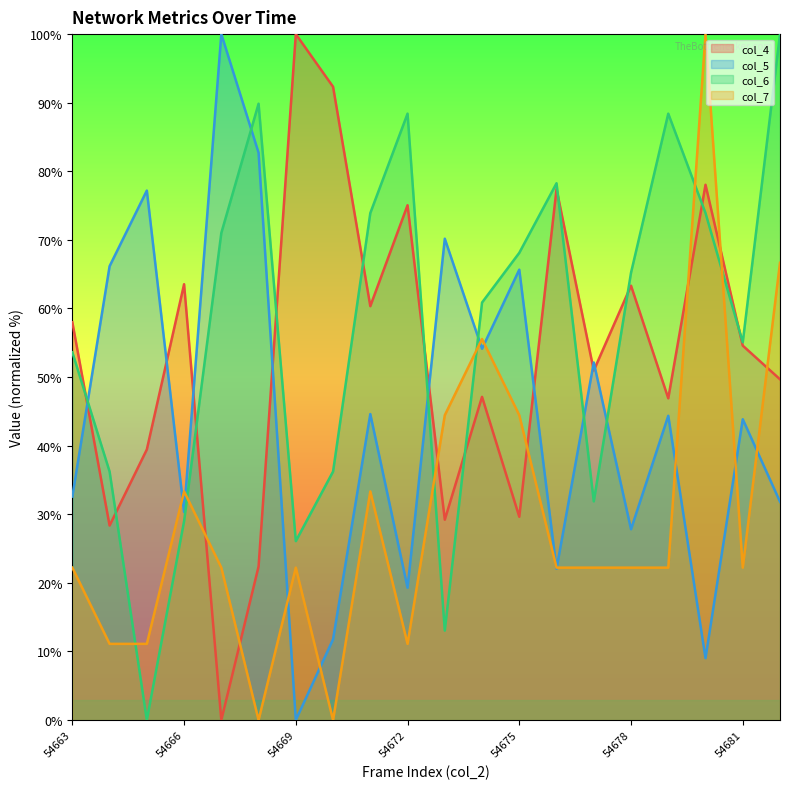

What is the greatest value displayed?

100.0